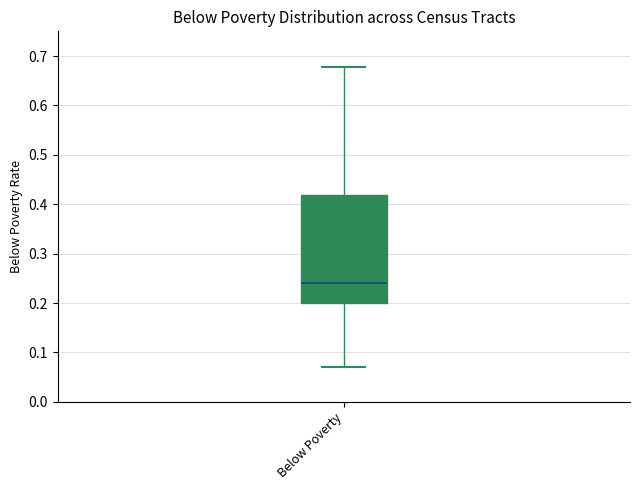

Where does the lower whisker of the box for Below Poverty end on the y-axis? The values are not printed on the chart, so give them approximately, as read against the axis.

0.07